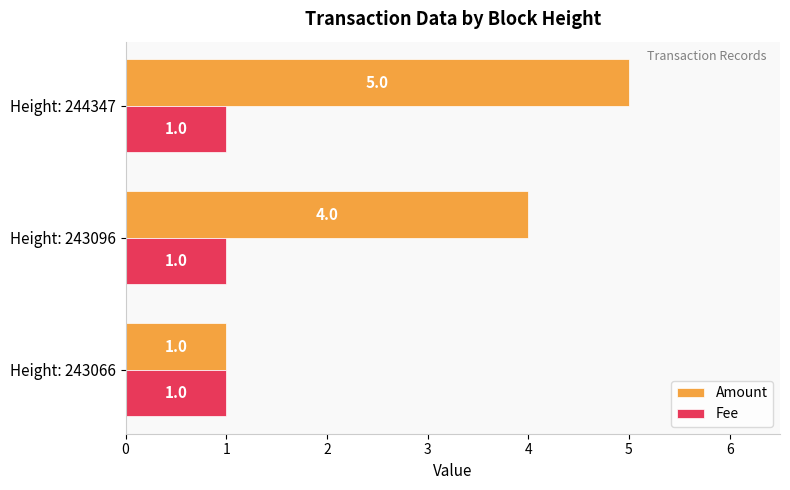

Count the Amount values in the range 1 to 5.

3